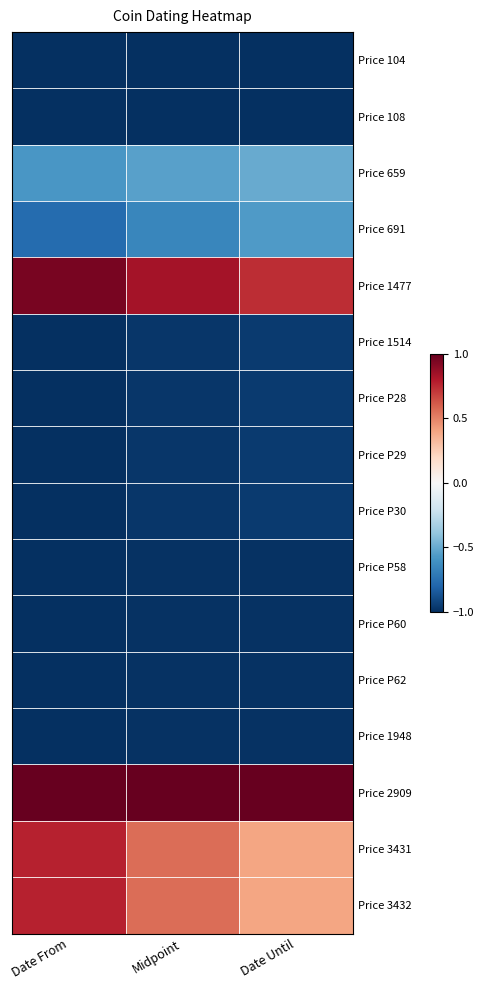

Reading right to left, transcribe all the data shown in this chart.

Price 104: Date Until=-1.0	Midpoint=-1.0	Date From=-1.0
Price 108: Date Until=-1.0	Midpoint=-1.0	Date From=-1.0
Price 659: Date Until=-0.5	Midpoint=-0.5	Date From=-0.6
Price 691: Date Until=-0.6	Midpoint=-0.7	Date From=-0.8
Price 1477: Date Until=0.7	Midpoint=0.8	Date From=0.9
Price 1514: Date Until=-1.0	Midpoint=-1.0	Date From=-1.0
Price P28: Date Until=-1.0	Midpoint=-1.0	Date From=-1.0
Price P29: Date Until=-1.0	Midpoint=-1.0	Date From=-1.0
Price P30: Date Until=-1.0	Midpoint=-1.0	Date From=-1.0
Price P58: Date Until=-1.0	Midpoint=-1.0	Date From=-1.0
Price P60: Date Until=-1.0	Midpoint=-1.0	Date From=-1.0
Price P62: Date Until=-1.0	Midpoint=-1.0	Date From=-1.0
Price 1948: Date Until=-1.0	Midpoint=-1.0	Date From=-1.0
Price 2909: Date Until=1.0	Midpoint=1.0	Date From=1.0
Price 3431: Date Until=0.4	Midpoint=0.6	Date From=0.8
Price 3432: Date Until=0.4	Midpoint=0.6	Date From=0.8